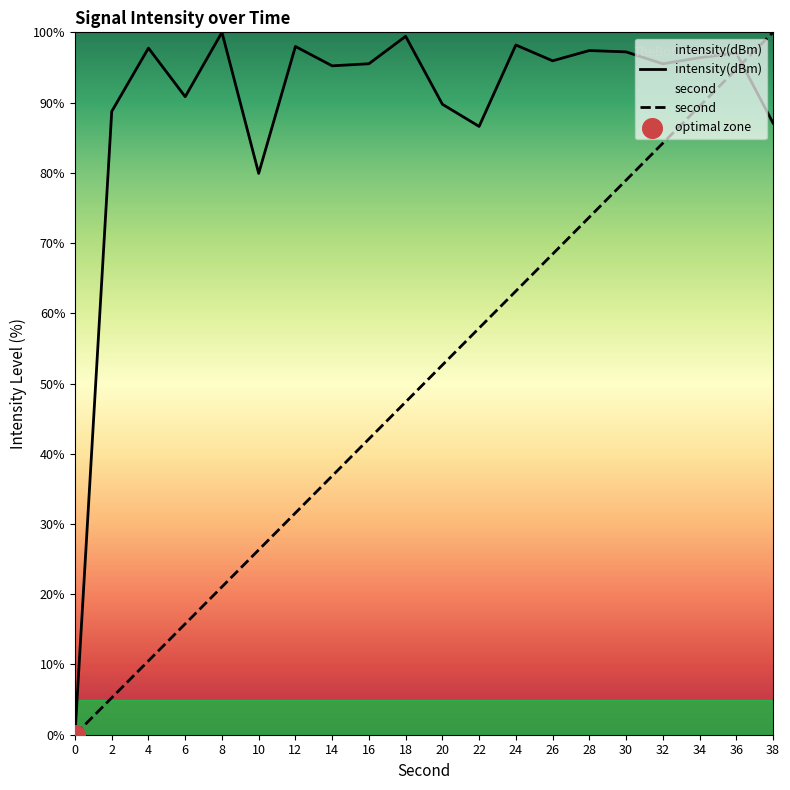

Which series reaches the minimum Y coordinate?

intensity(dBm)